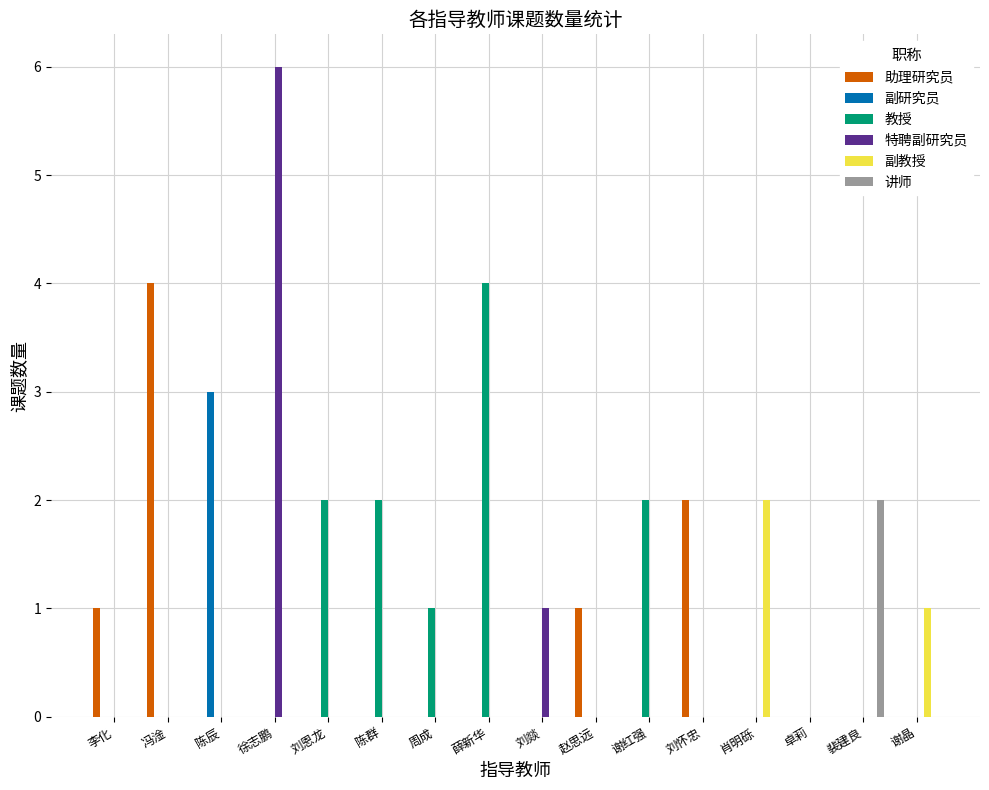

Count the number of data series in this chart.

6